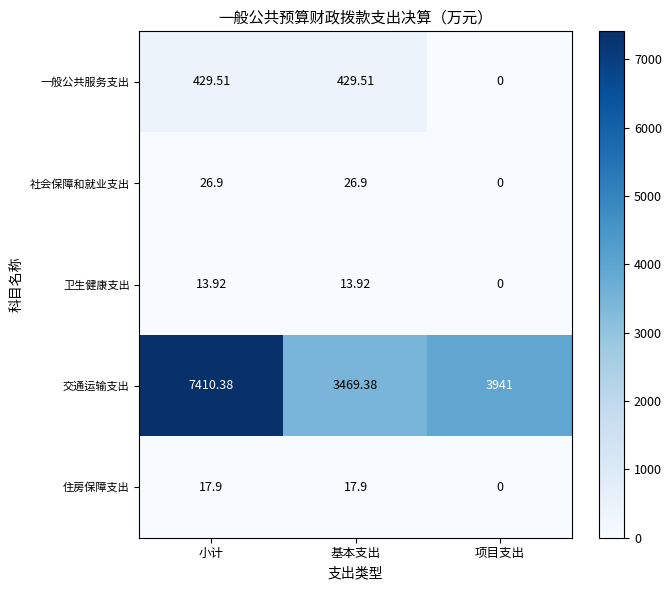

Which label corresponds to the smallest value in the chart?

项目支出